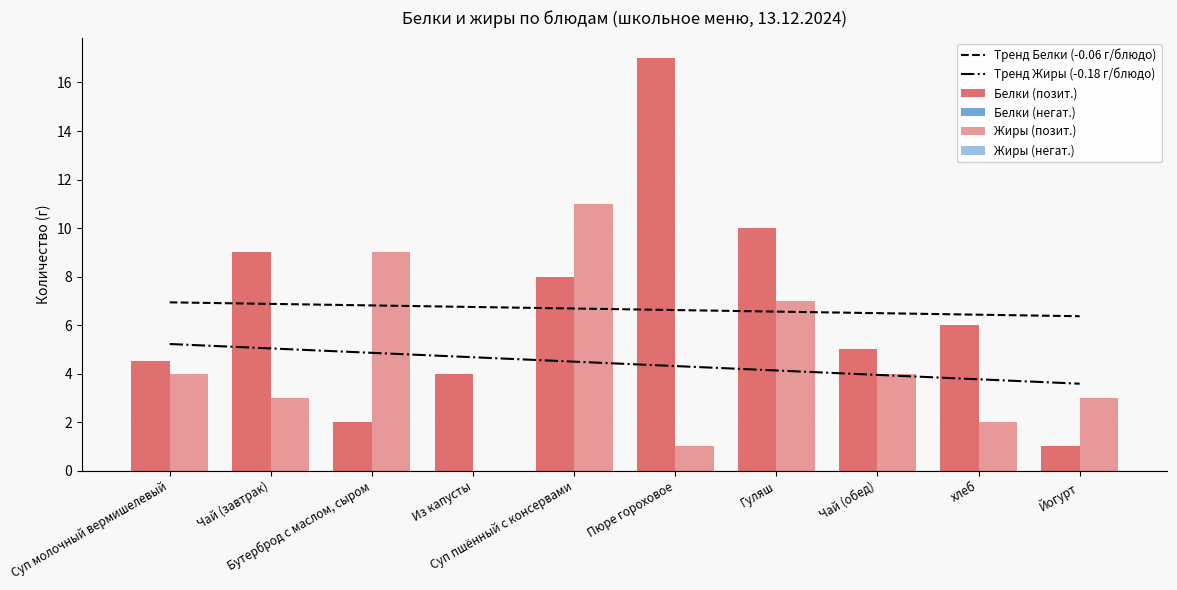

At which label does Тренд Белки (-0.06 г/блюдо) reach its peak?

Суп молочный вермишелевый